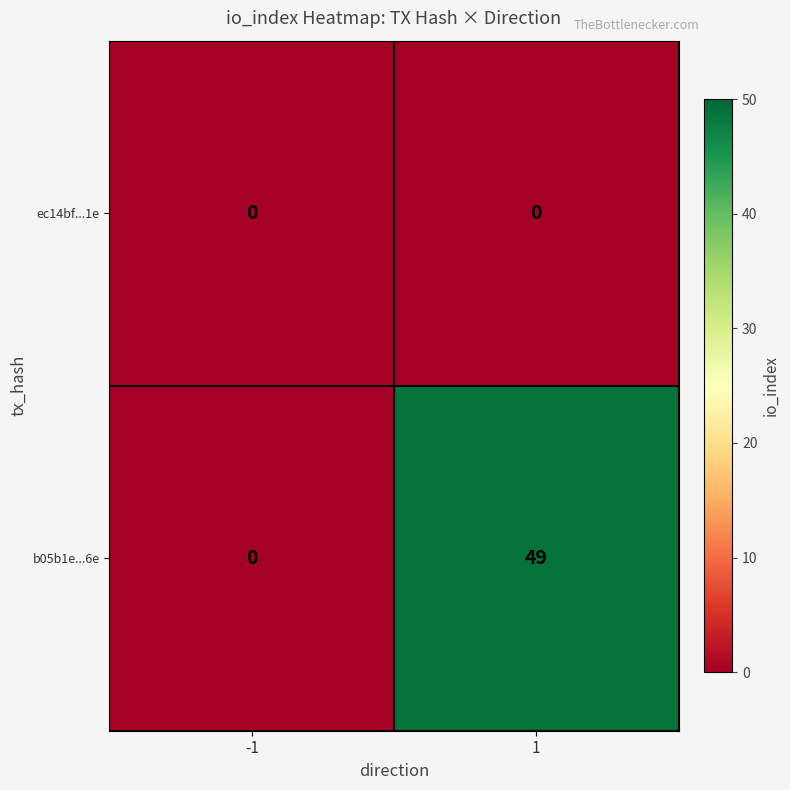

What is the sum of the b05b1e...6e values at 1 and -1?

49